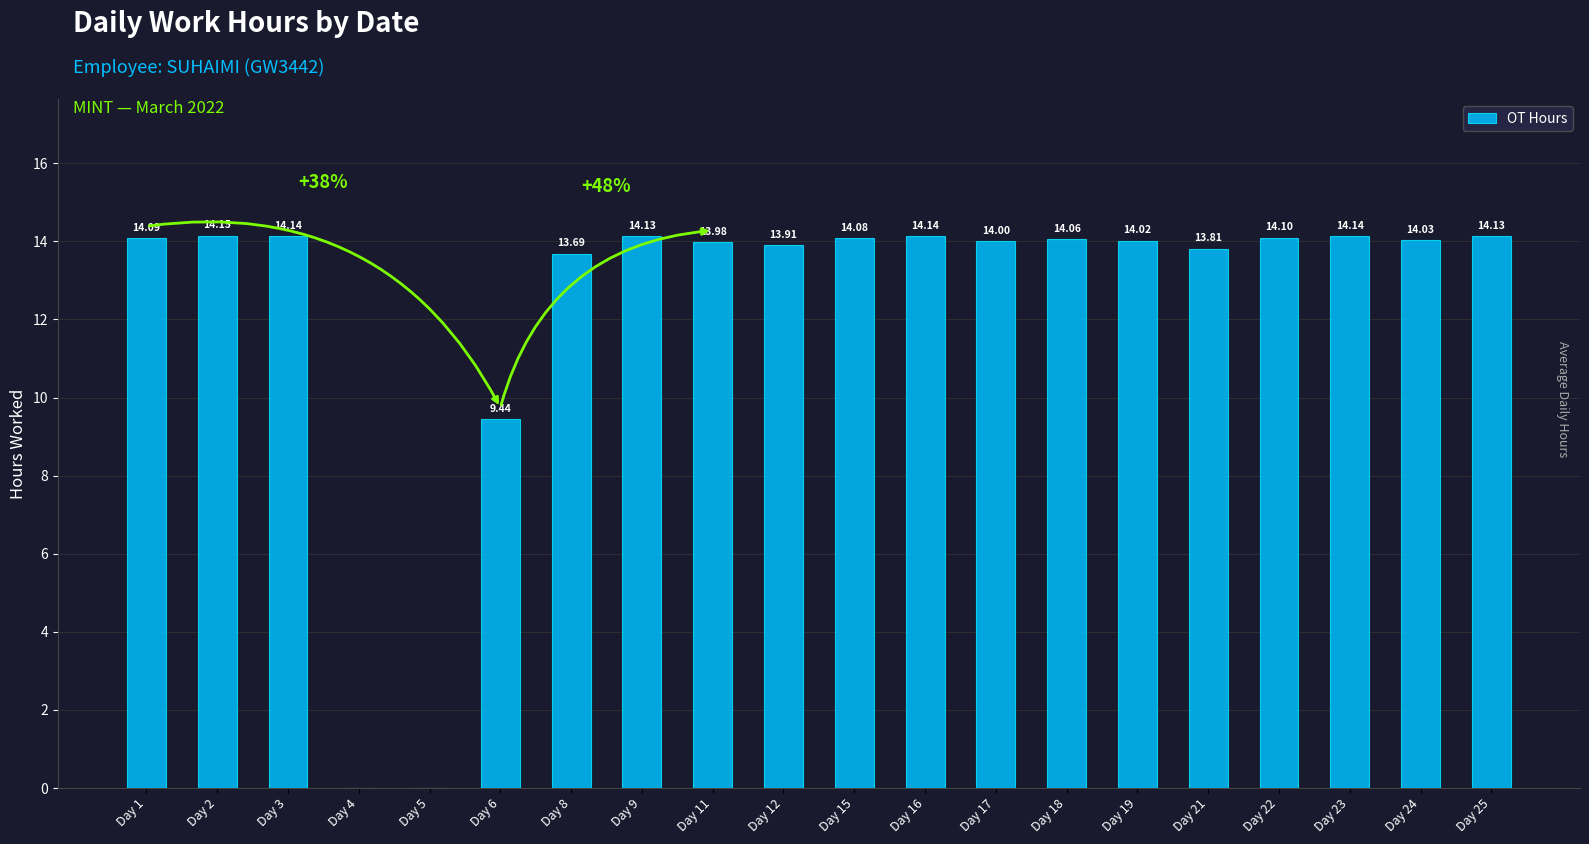

Between Day 17 and Day 16, which is larger?

Day 16